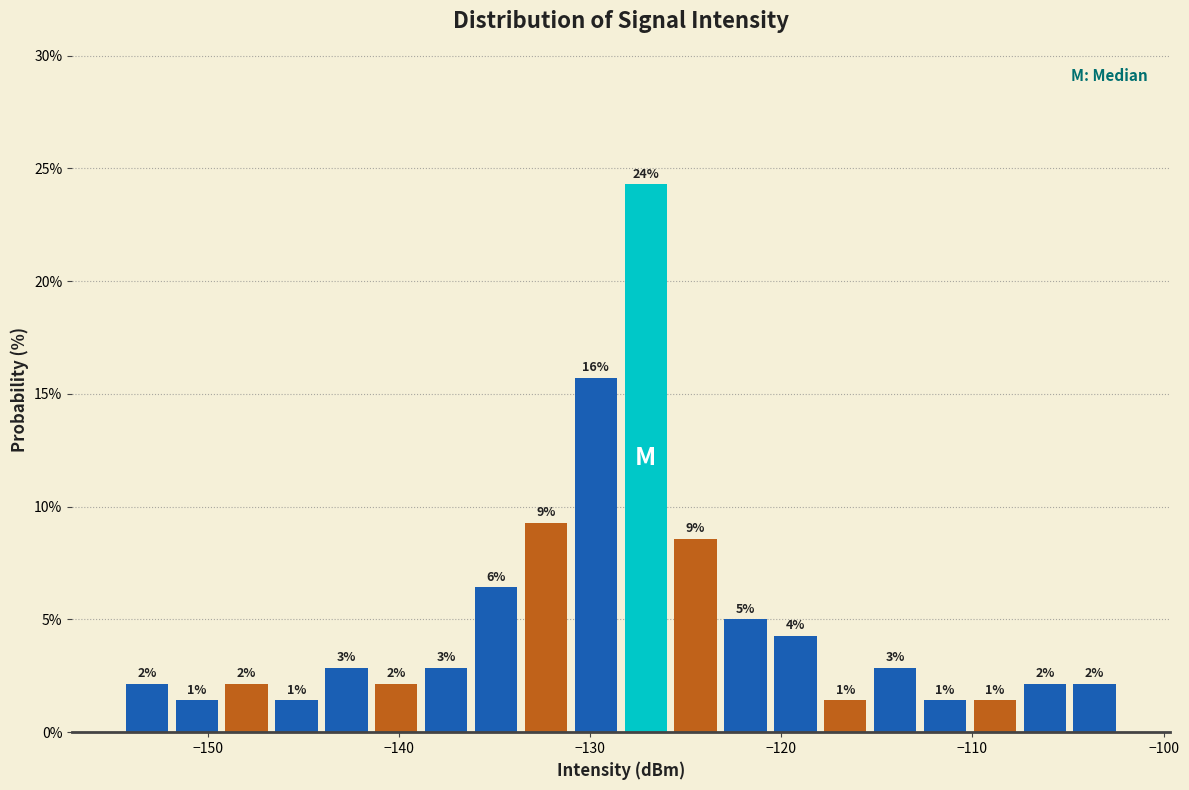

Read against the x-axis, roughly where is the centre of the tallest bar?

-127